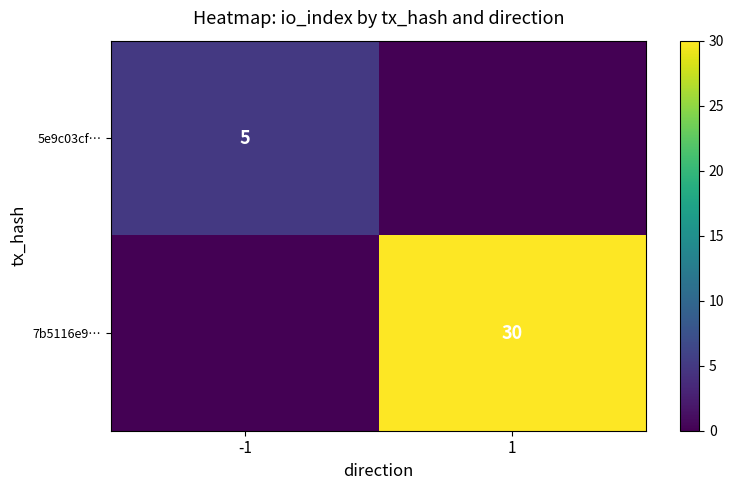

Which has a higher value, -1 or 1?

-1